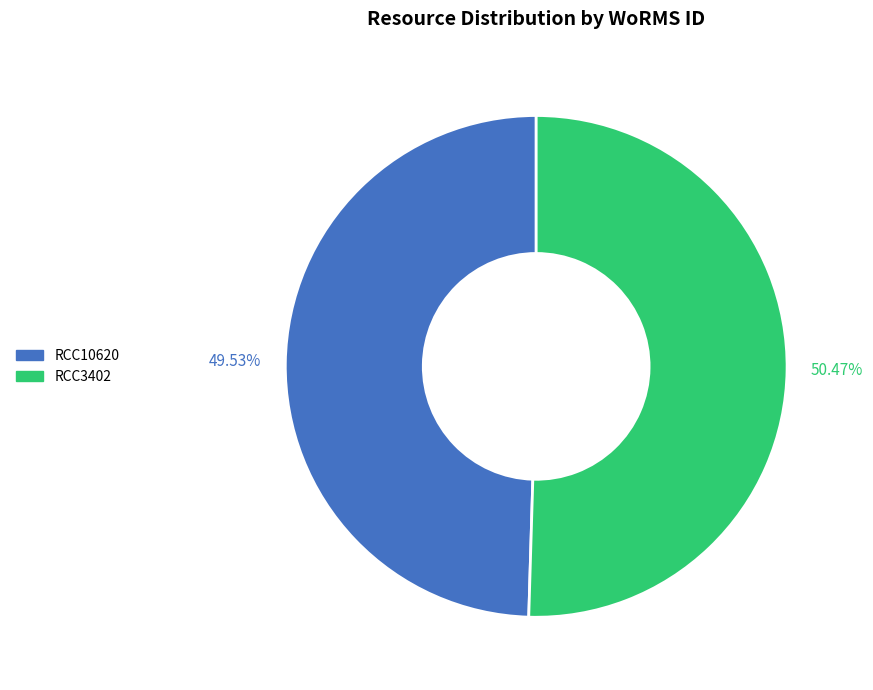

Is it true that RCC3402 is 42% of the pie?

False